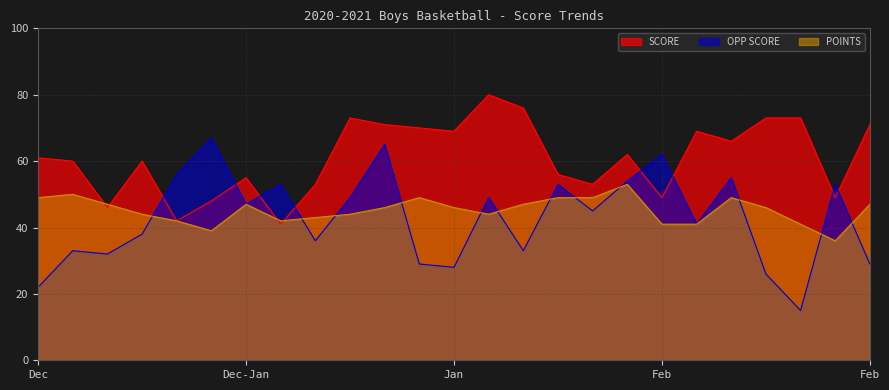

Which series has the largest range (max minus min)?

OPP SCORE